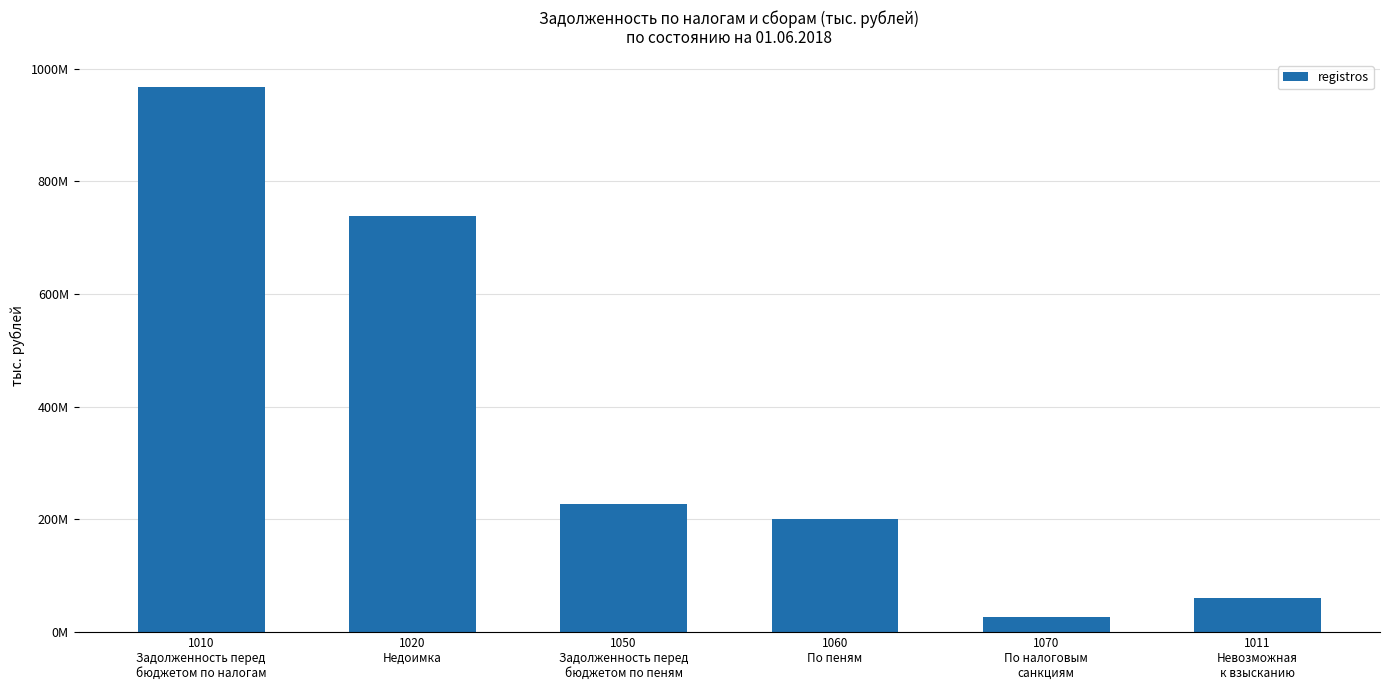

Rank the categories by value from highest to lowest.

1010
Задолженность перед
бюджетом по налогам, 1020
Недоимка, 1050
Задолженность перед
бюджетом по пеням, 1060
По пеням, 1011
Невозможная
к взысканию, 1070
По налоговым
санкциям